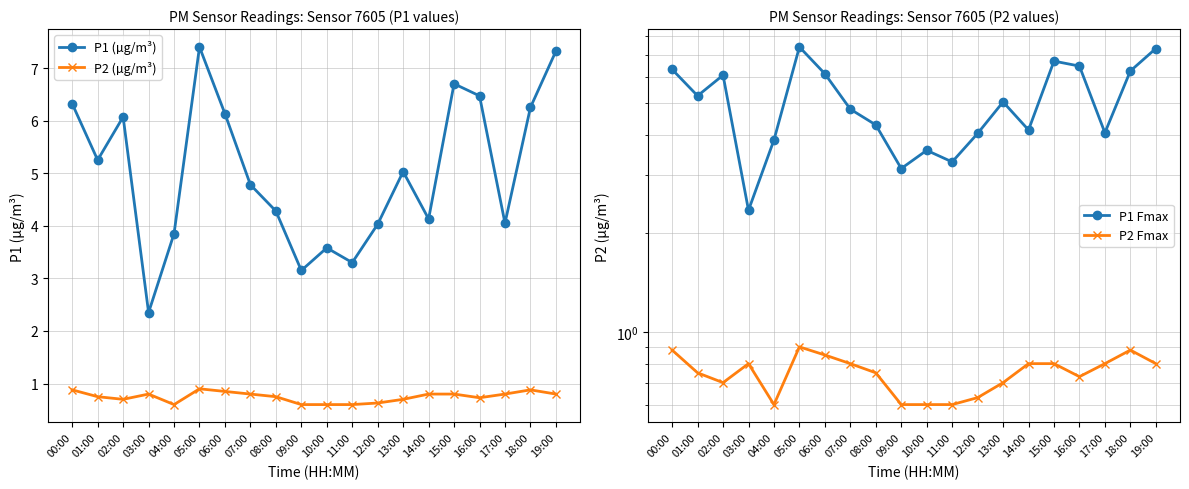

What is the label of the 2nd point from the left?

01:00